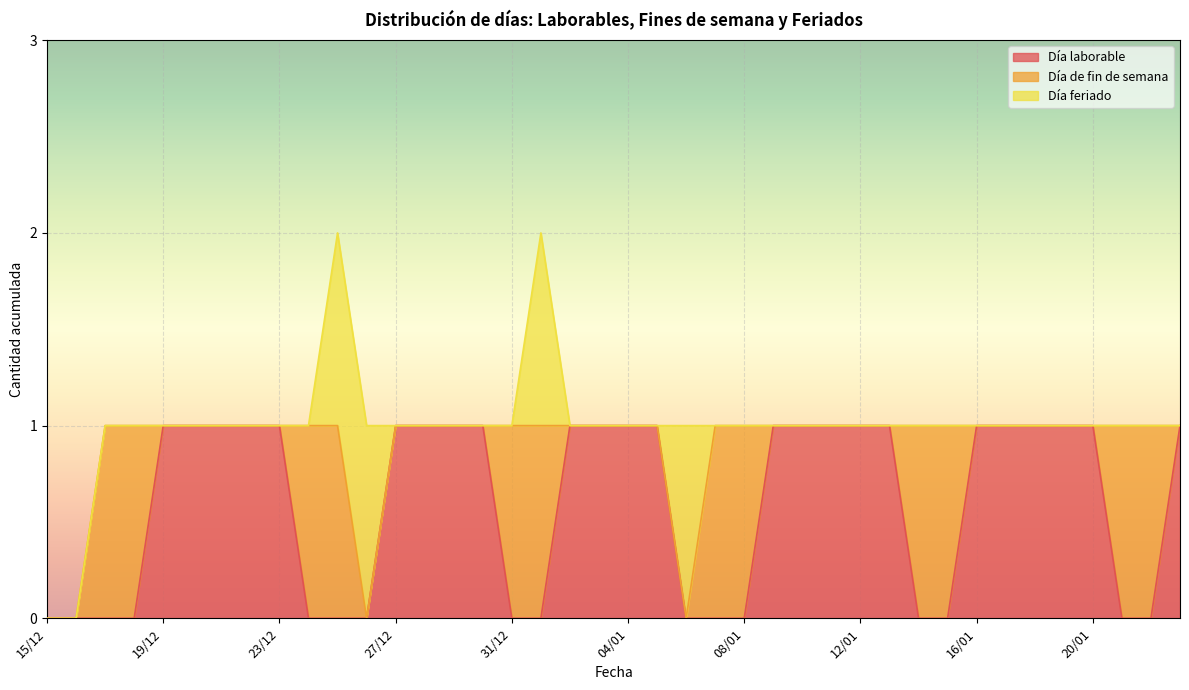

Between 21/01 and 20/12, which is larger?

20/12